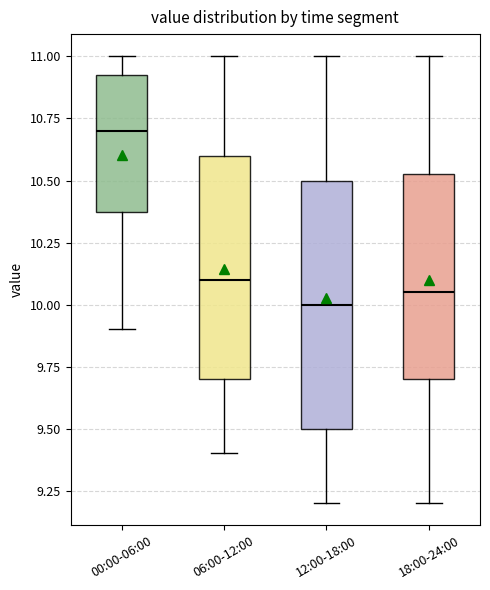

Reading left to right, transcribe this box plot: for each box, give where its median line is, the range the box spans, and where its two whiskers end, as read against the y-axis. The values are not printed on the chart, so give them approximately, as read against the axis.

00:00-06:00: median 10.70, box 10.40 to 10.95, whiskers 9.90 to 11.00
06:00-12:00: median 10.10, box 9.70 to 10.60, whiskers 9.40 to 11.00
12:00-18:00: median 10.00, box 9.50 to 10.50, whiskers 9.20 to 11.00
18:00-24:00: median 10.05, box 9.70 to 10.55, whiskers 9.20 to 11.00